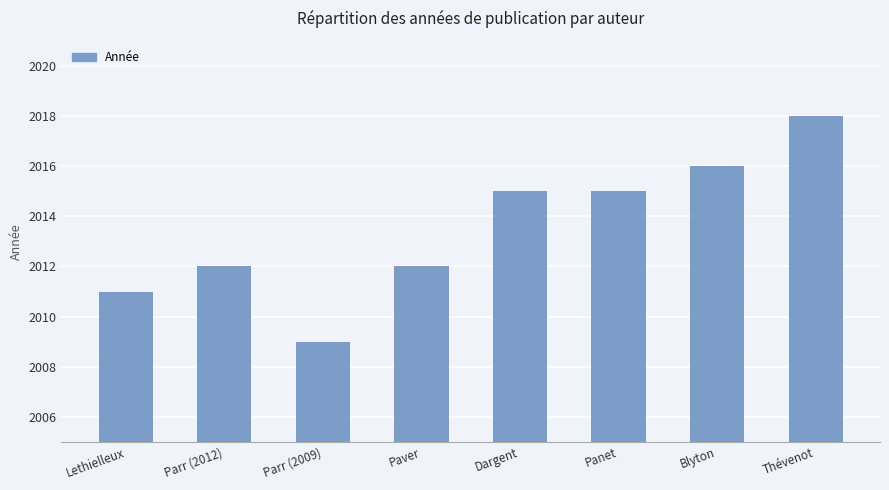

What is the maximum value shown in the chart?

2018